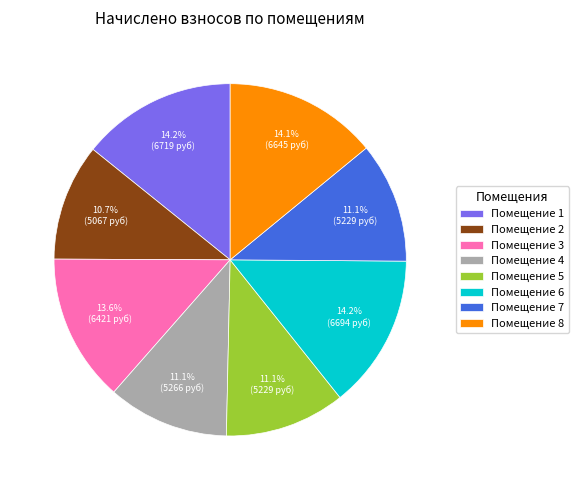

Which has a higher value, Помещение 3 or Помещение 1?

Помещение 1